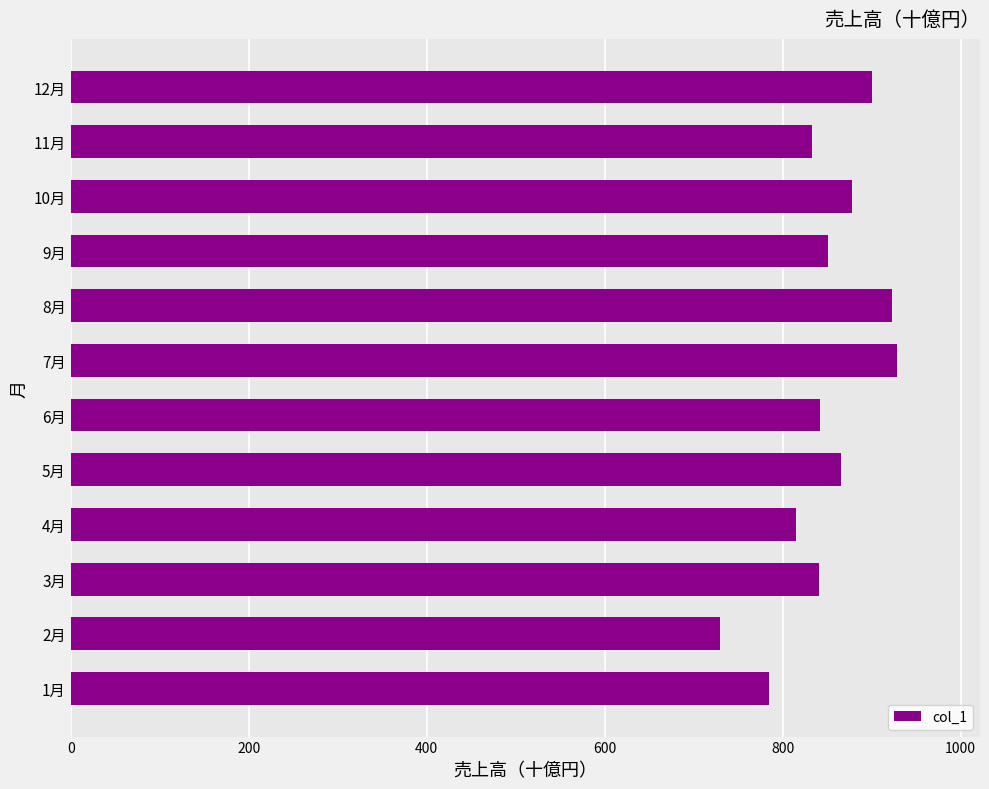

Does the chart contain any negative values?

No